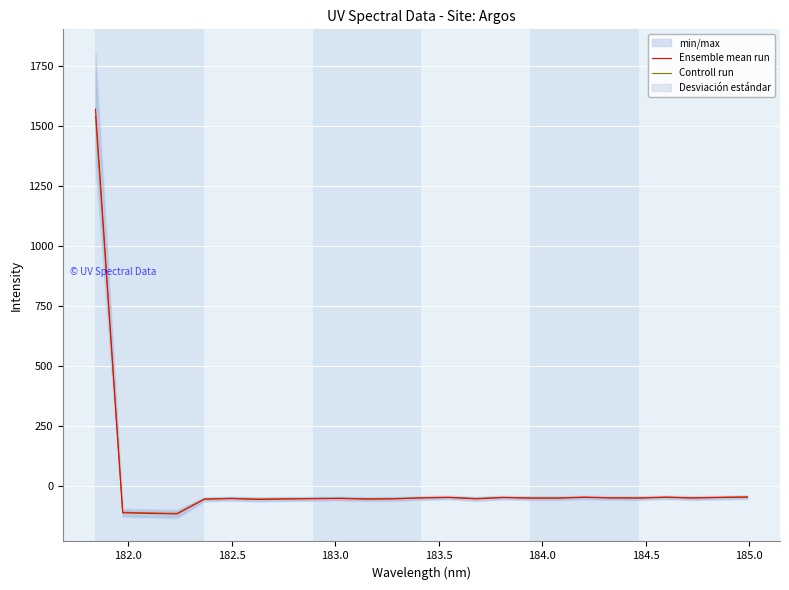

True or false: Controll run has more than 1 interior local peaks.

True